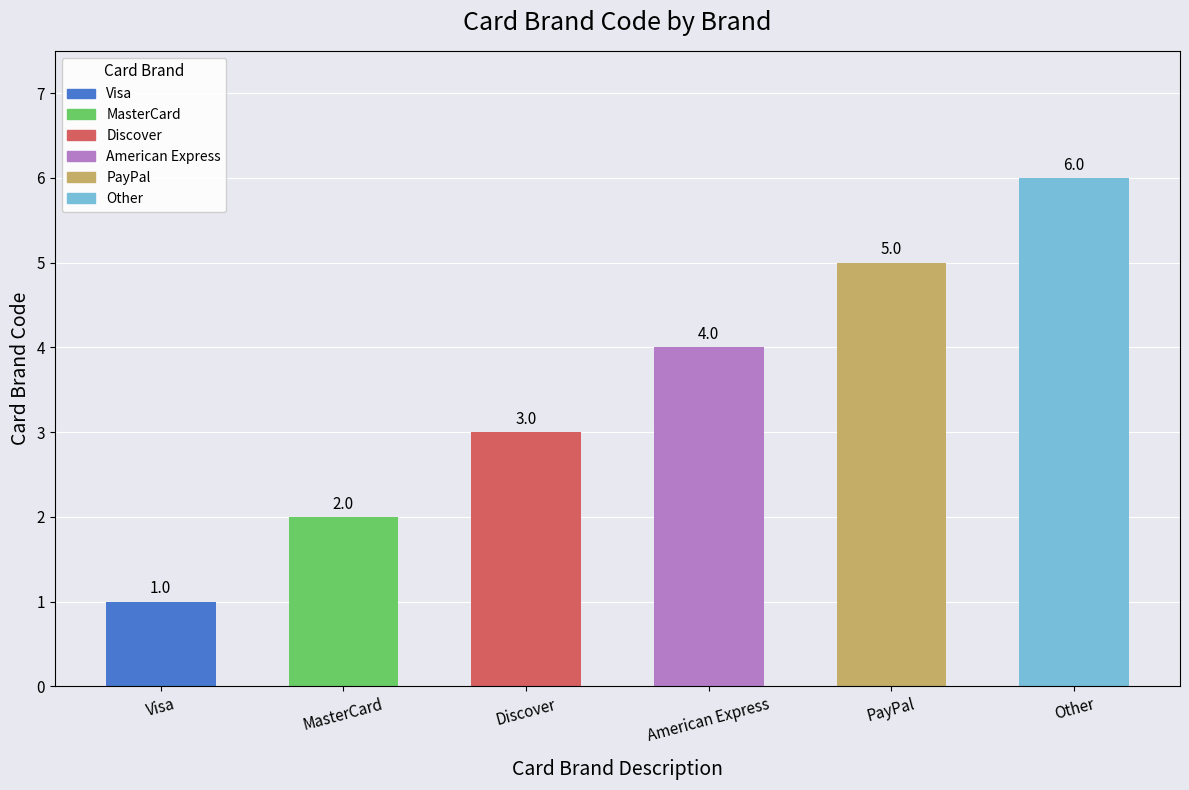

What is the change in value from Visa to PayPal?

+4